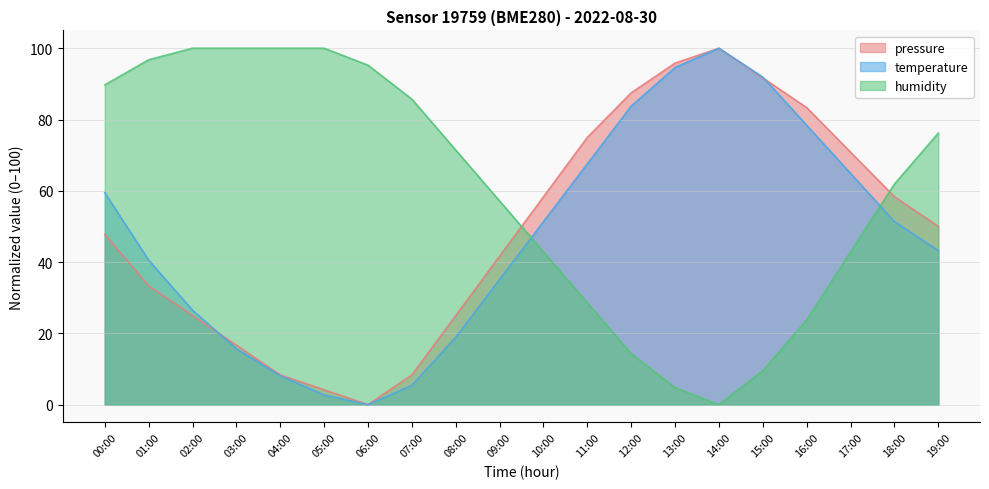

At which label is pressure closest to 50?

19:00